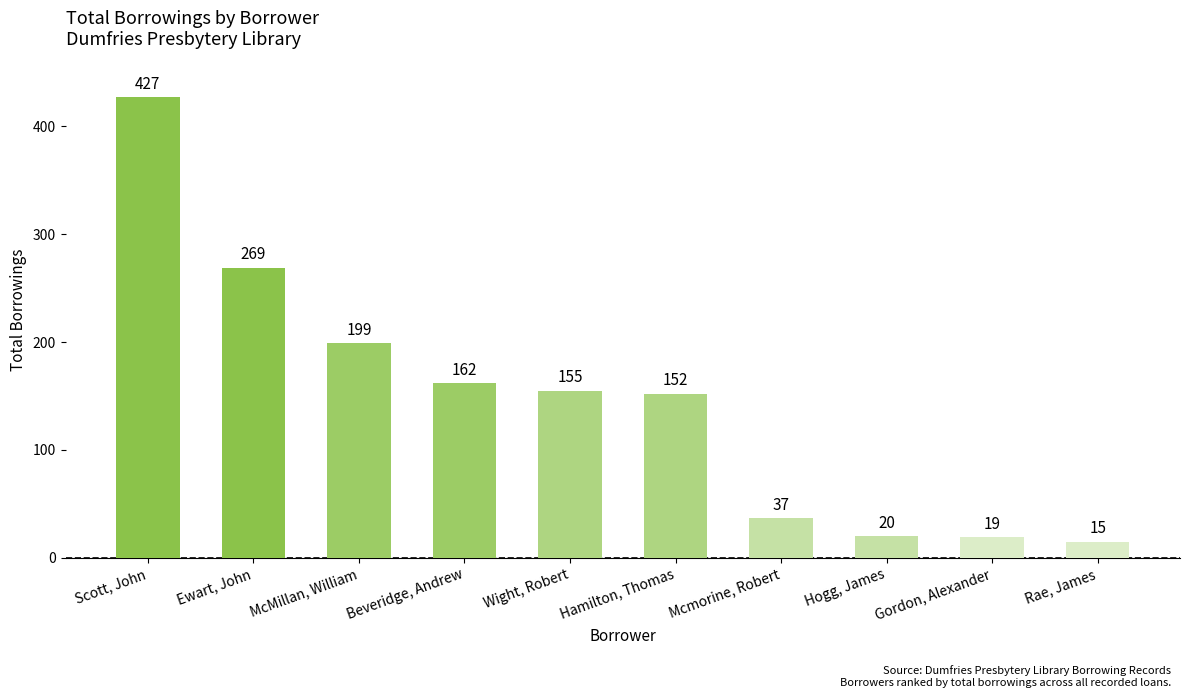

Is it true that the value at Hogg, James is 4?

False